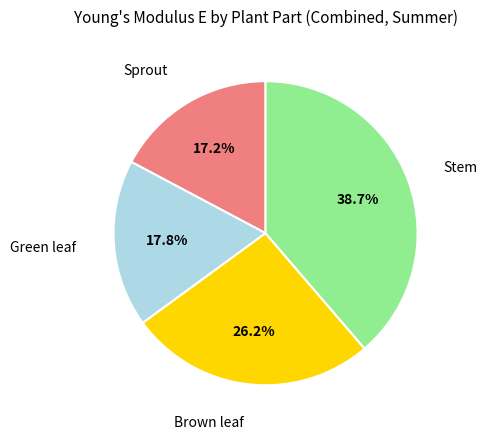

To the nearest percent, what is the average slice percentage?

25%